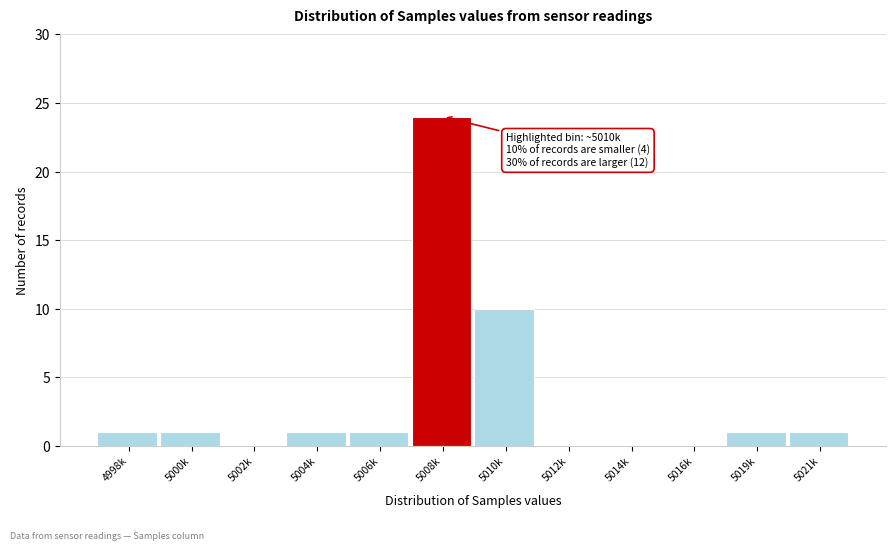

Reading left to right, transcribe all the data shown in this chart.

4998k=1	5000k=1	5002k=0	5004k=1	5006k=1	5008k=24	5010k=10	5012k=0	5014k=0	5016k=0	5019k=1	5021k=1